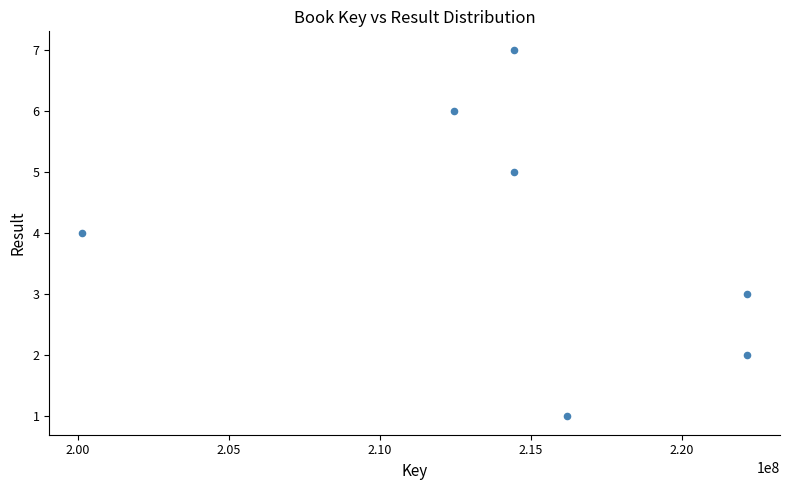

What is the average X value?

214569741